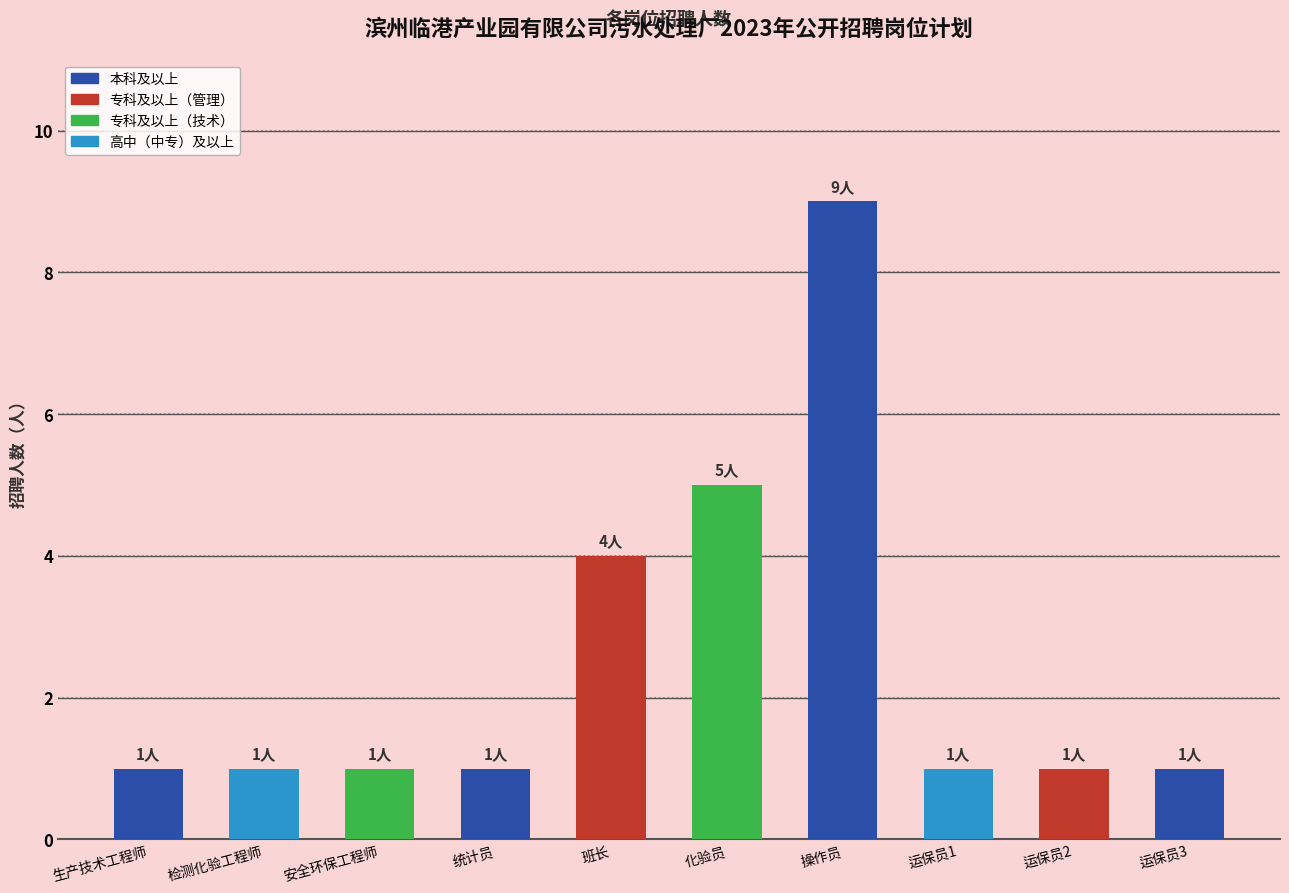

Reading left to right, what are all the values shown in this chart?

生产技术工程师=1	检测化验工程师=1	安全环保工程师=1	统计员=1	班长=4	化验员=5	操作员=9	运保员1=1	运保员2=1	运保员3=1